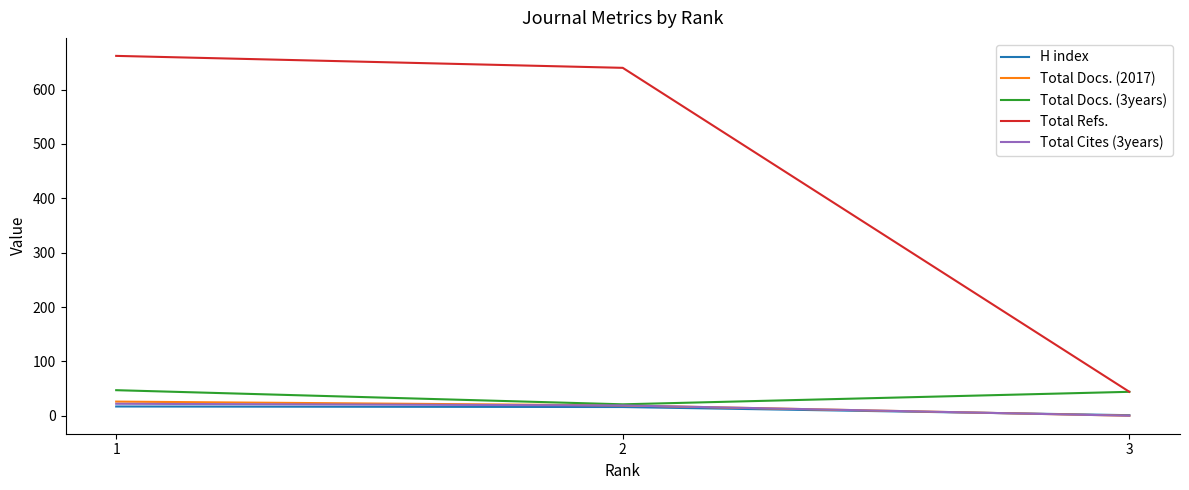

What is the difference between the maximum and minimum values in the Total Cites (3years) series?

22